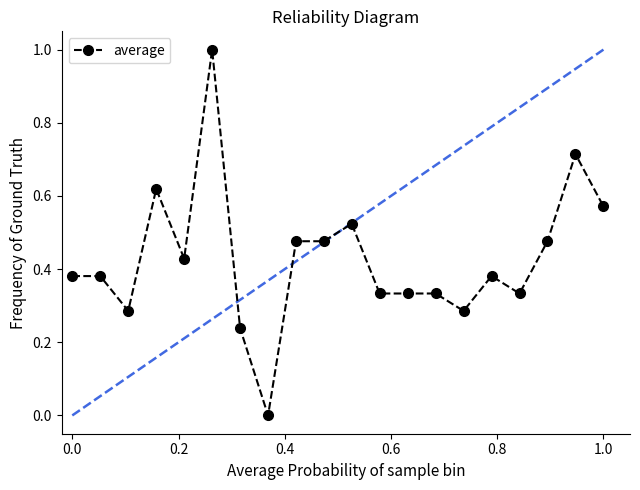

True or false: there are more than 2 points higher than both neighbors.

True